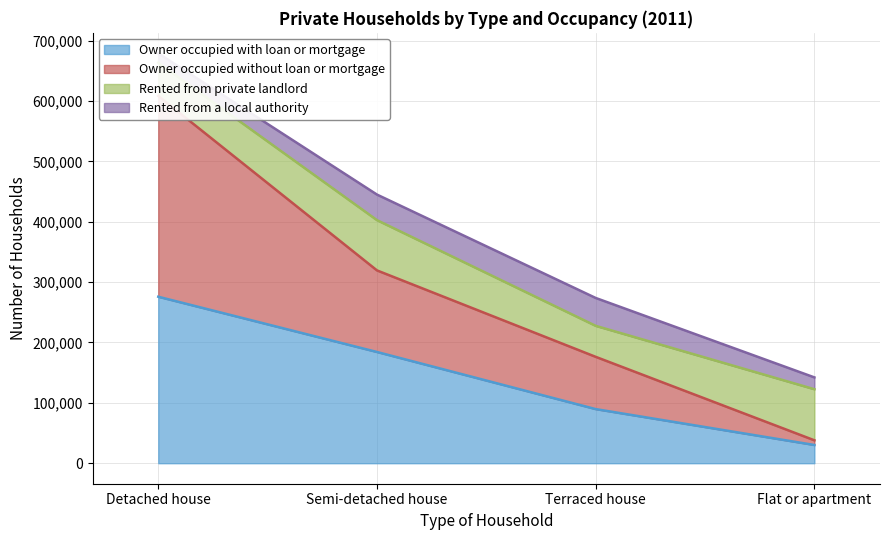

True or false: Owner occupied with loan or mortgage has more than 0 points higher than both neighbors.

False